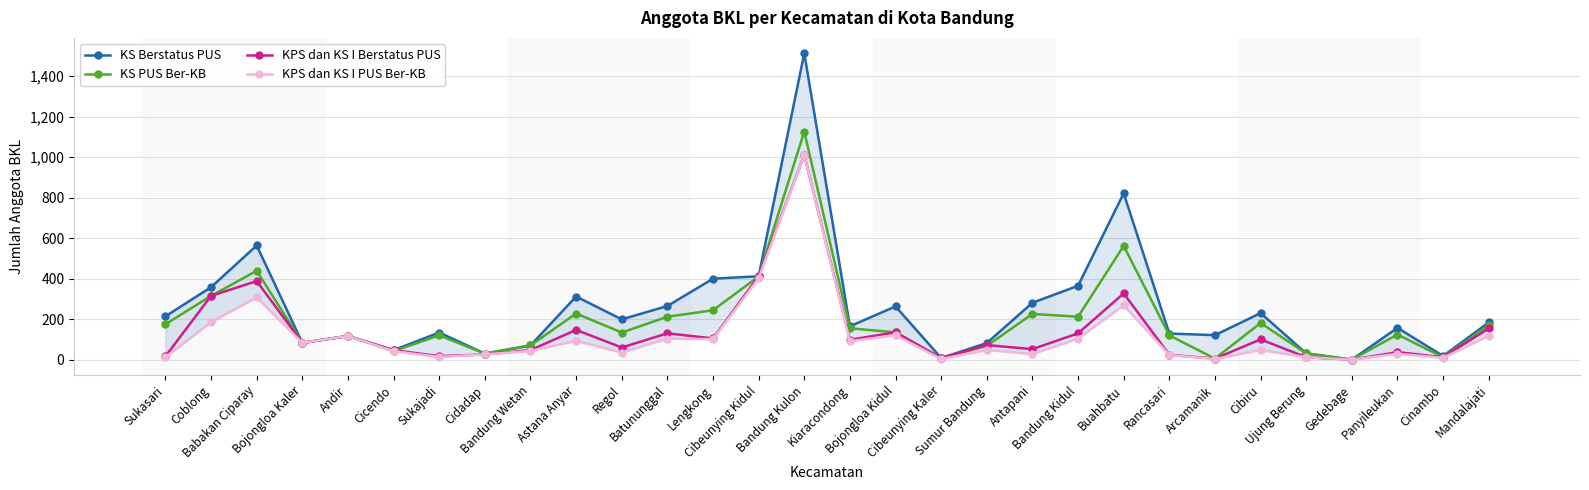

Reading left to right, extract all data points from this chart.

KS Berstatus PUS: 214	358	564	83	117	47	134	30	70	312	199	265	400	412	1514	165	263	8	82	281	365	822	129	121	230	31	0	157	18	184
KS PUS Ber-KB: 175	315	439	83	117	42	120	30	70	228	134	212	244	411	1127	155	135	8	68	226	212	562	120	5	181	31	0	124	12	170
KPS dan KS I Berstatus PUS: 16	315	388	83	117	47	17	26	47	147	60	130	105	412	1011	98	135	8	72	52	130	327	24	5	100	12	0	37	12	154
KPS dan KS I PUS Ber-KB: 12	185	308	83	117	42	13	26	43	93	35	104	101	402	1011	91	121	3	48	28	104	269	23	3	48	12	0	29	9	118